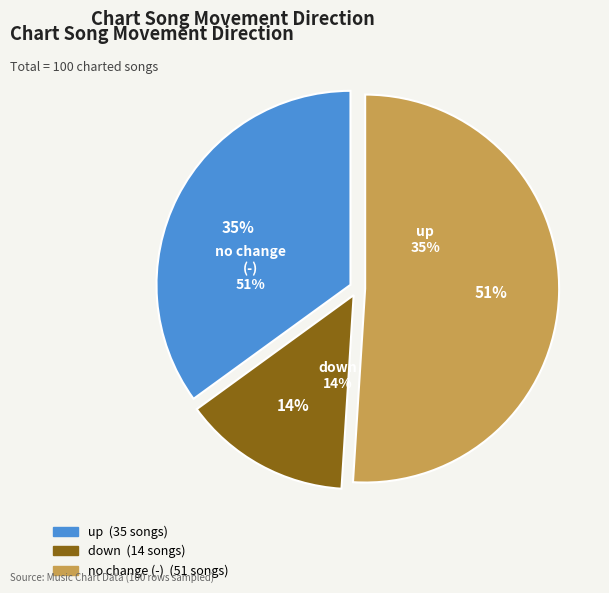

Combined, do - and down account for over 50%?

Yes